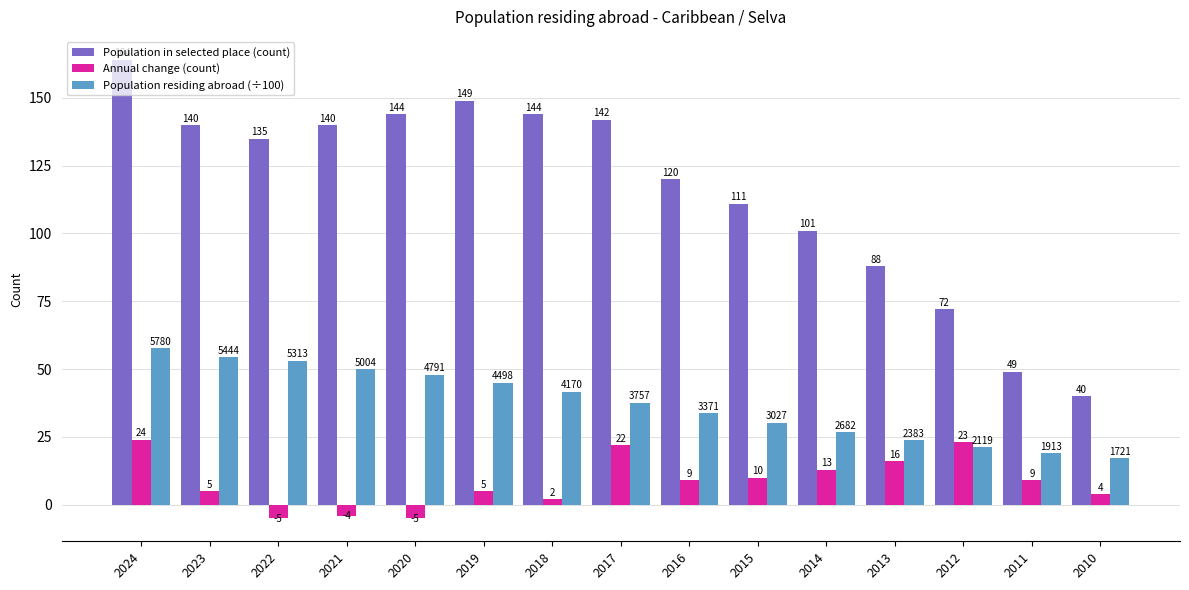

What is the difference between the maximum and minimum values in the Population in selected place (count) series?

124.0